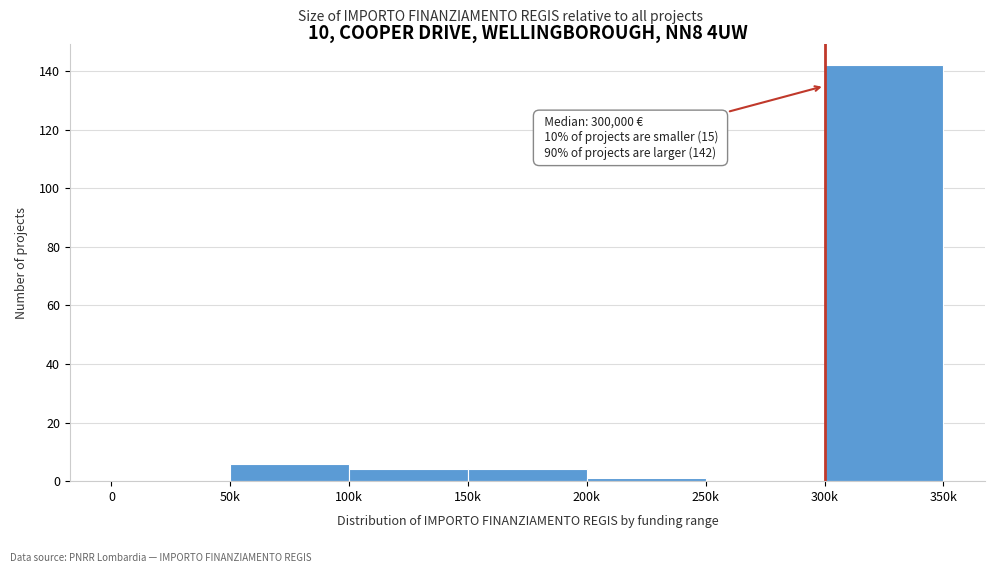

Reading left to right, extract all data points from this chart.

0=0	50k=6	100k=4	150k=4	200k=1	250k=0	300k=142